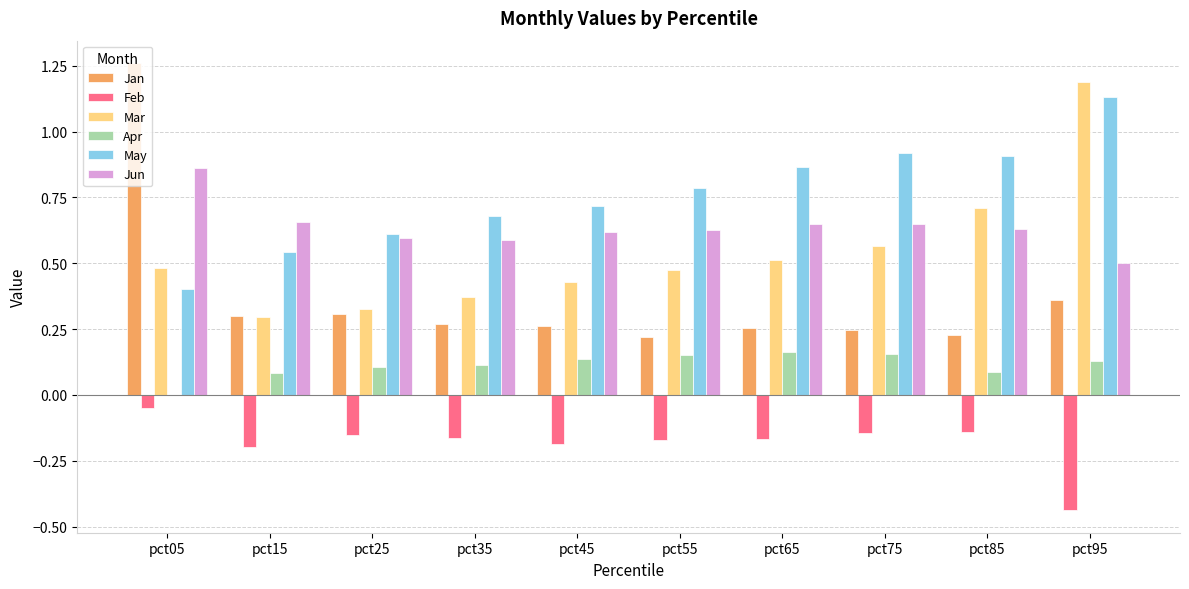

Between pct25 and pct75, which series saw the biggest shift?

May